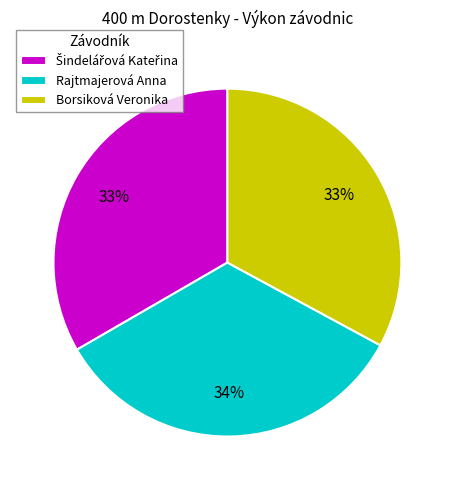

What is the ratio of the value at Rajtmajerová Anna to the value at Borsiková Veronika?

1.0